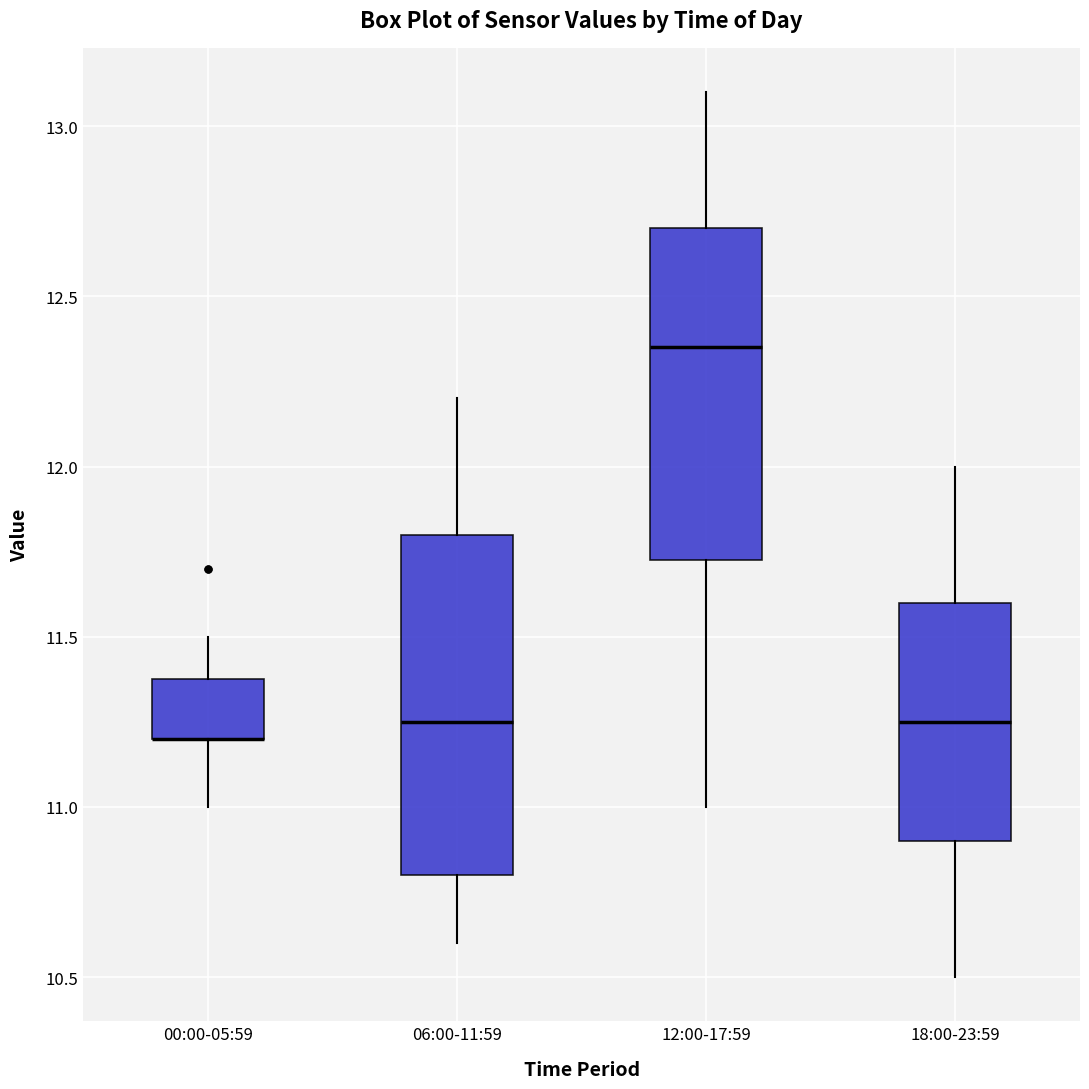

Reading left to right, read every box against the y-axis: the position of its median line, the range the box covers, and the ends of its whiskers. The values are not printed on the chart, so give them approximately, as read against the axis.

00:00-05:59: median 11.20 (drawn on the box's lower edge), box 11.20 to 11.40, whiskers 11.00 to 11.50
06:00-11:59: median 11.25, box 10.80 to 11.80, whiskers 10.60 to 12.20
12:00-17:59: median 12.35, box 11.75 to 12.70, whiskers 11.00 to 13.10
18:00-23:59: median 11.25, box 10.90 to 11.60, whiskers 10.50 to 12.00